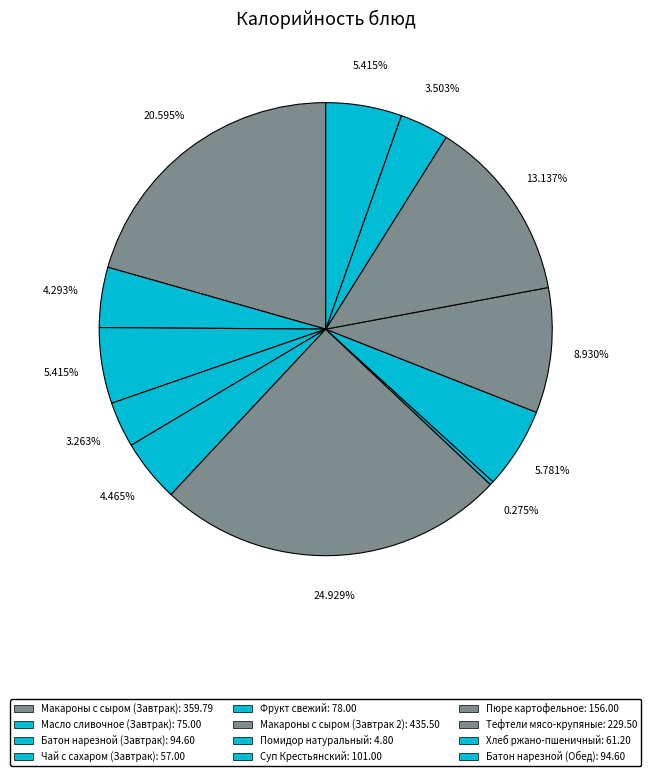

Rank the categories by value from lowest to highest.

Помидор натуральный, Чай с сахаром (Завтрак), Хлеб ржано-пшеничный, Масло сливочное (Завтрак), Фрукт свежий, Батон нарезной (Завтрак), Батон нарезной (Обед), Суп Крестьянский, Пюре картофельное, Тефтели мясо-крупяные, Макароны с сыром (Завтрак), Макароны с сыром (Завтрак 2)